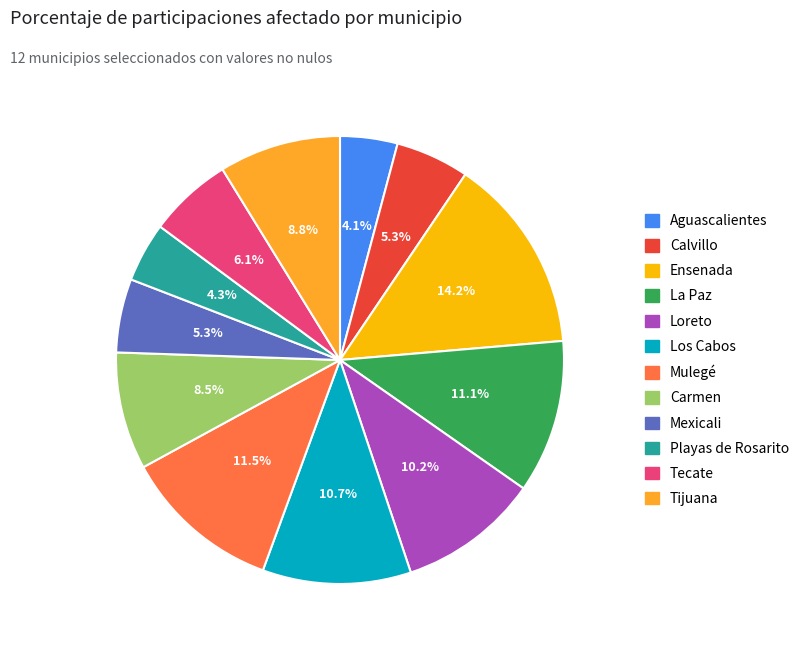

Is there a majority slice in this chart?

No